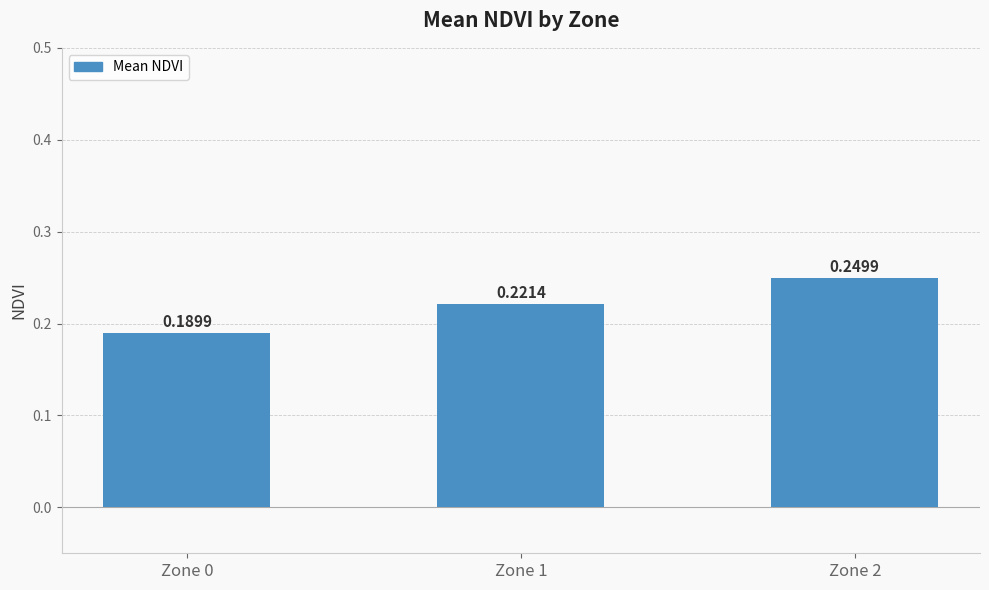

What is the sum of all values?

0.7